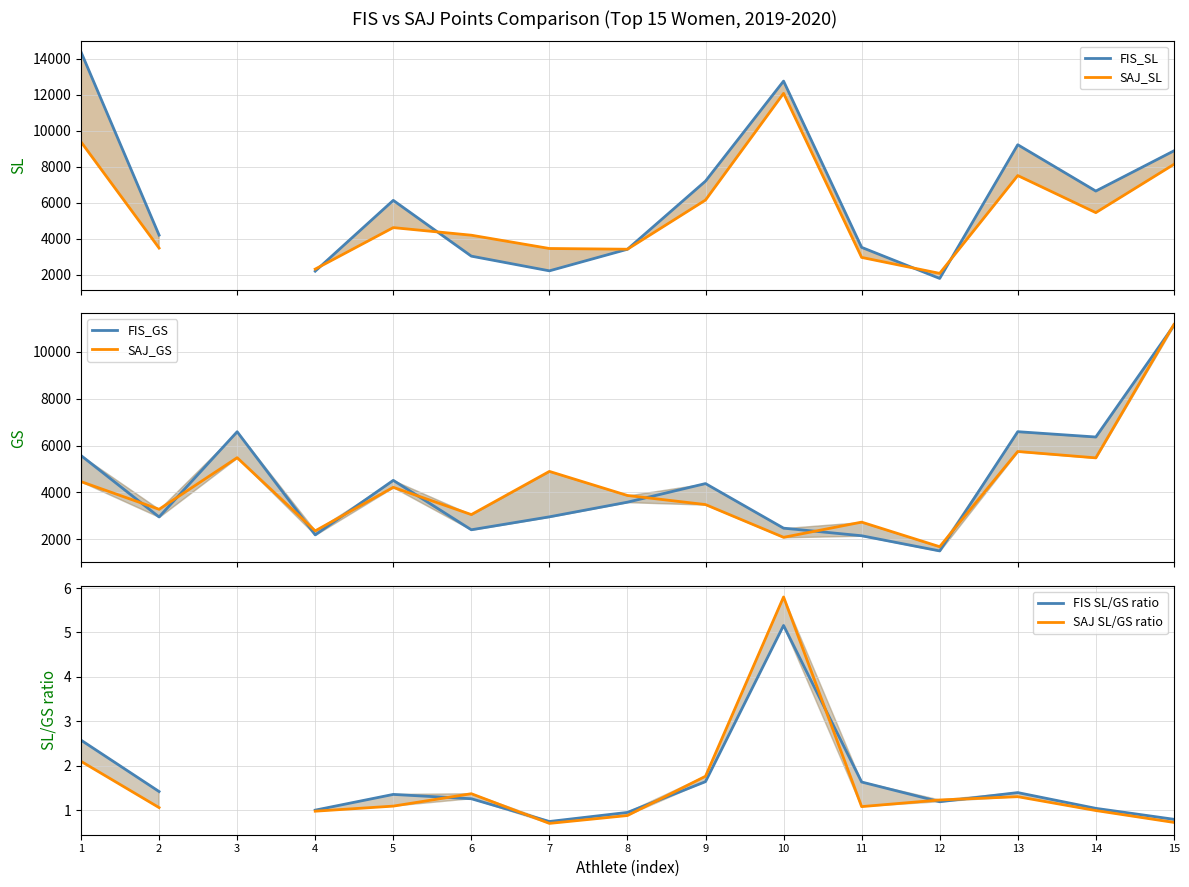

At which label does FIS_GS reach its peak?

15